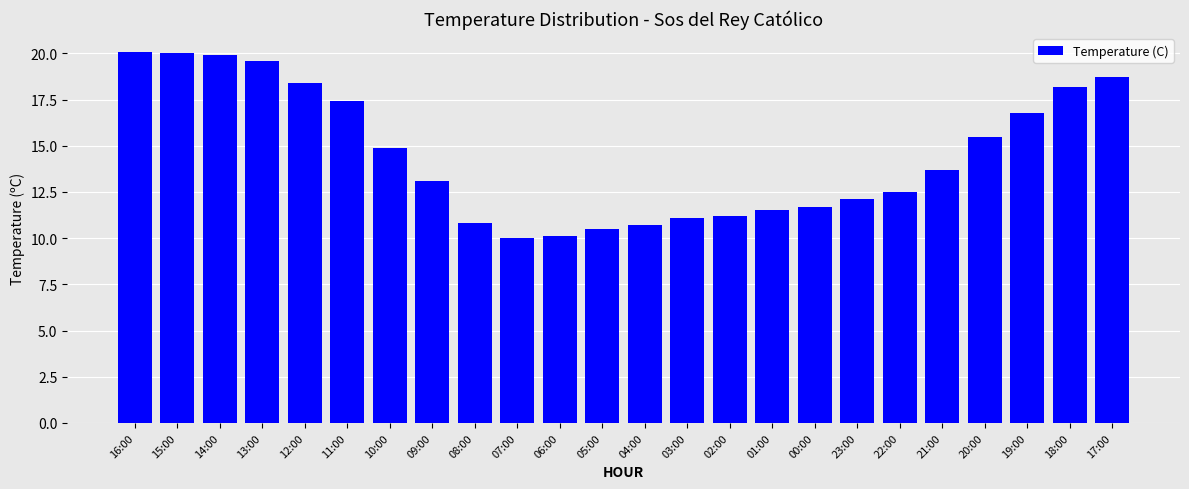

What is the minimum value shown in the chart?

10.0